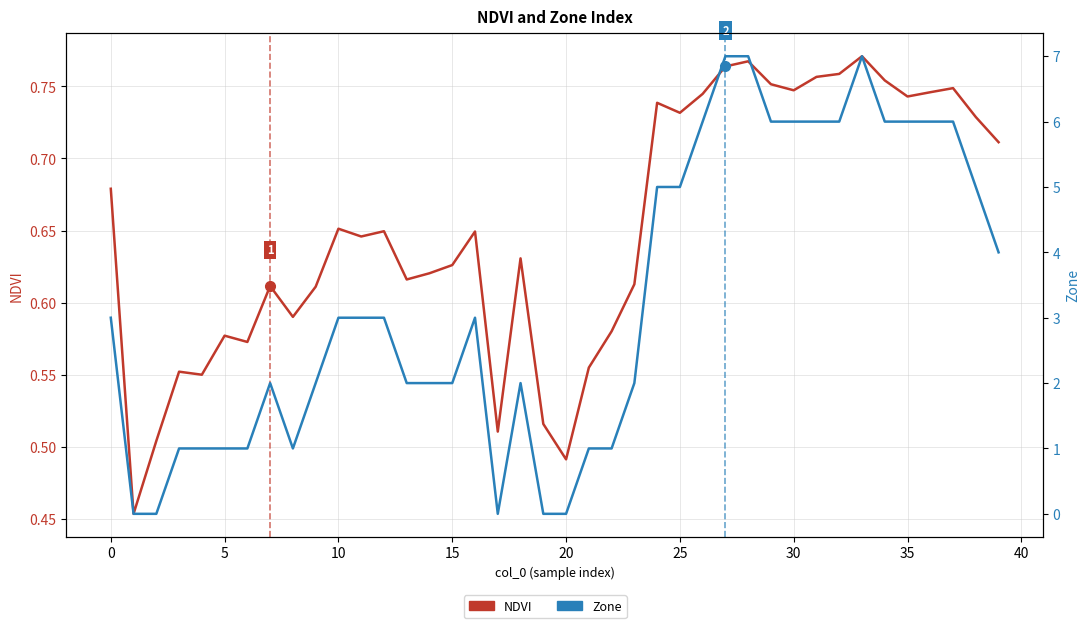

What is the lowest value of the NDVI series?

0.5